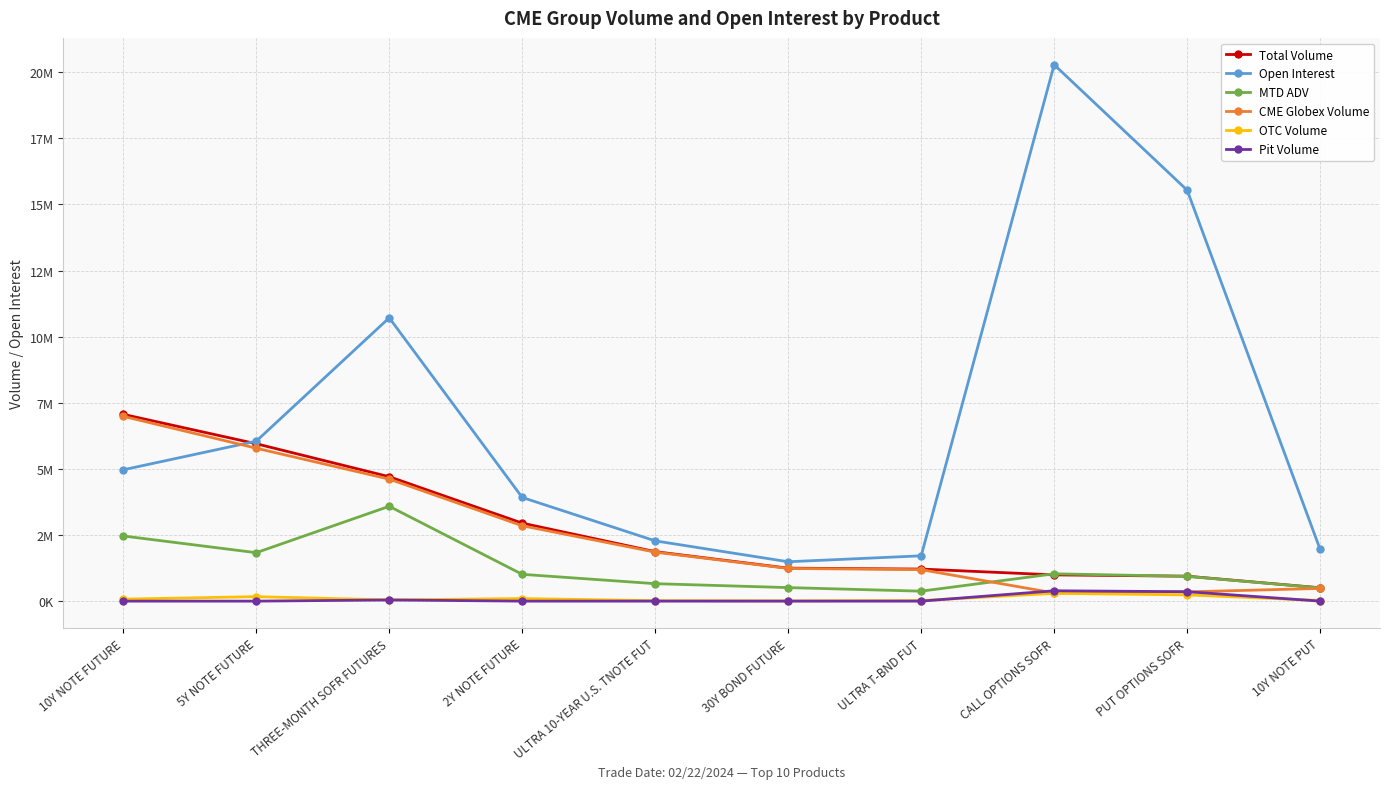

What is the sum of all Open Interest values?

68910065